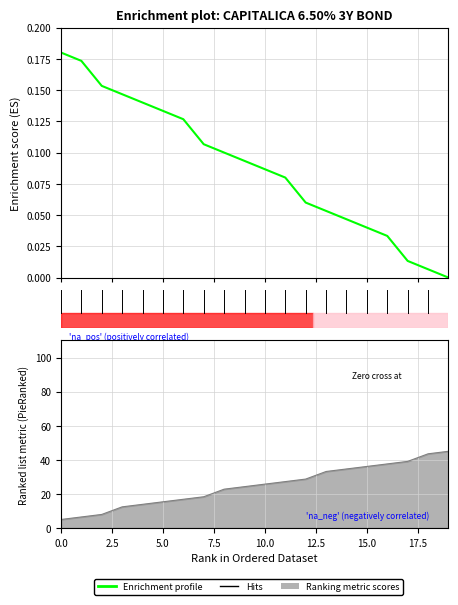

Where is the data nearest to the value 0?

19